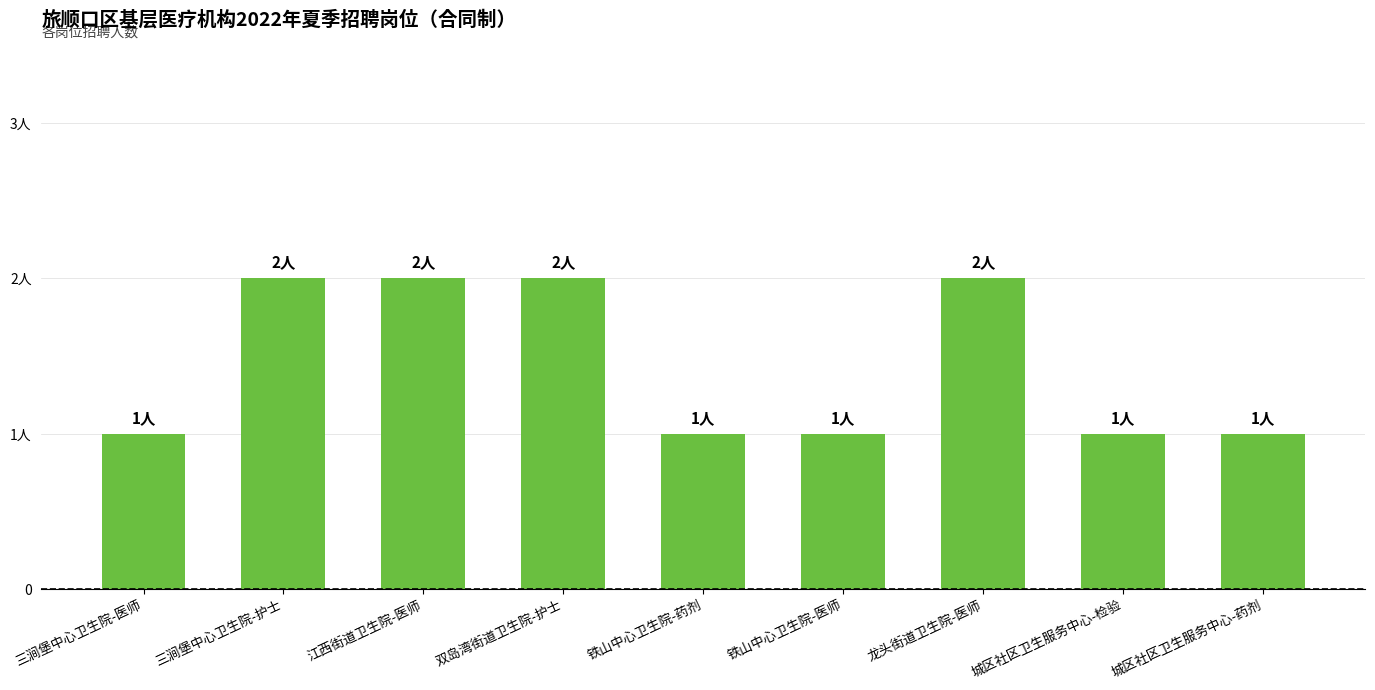

List the labels in order of value, largest first.

三涧堡中心卫生院-护士, 江西街道卫生院-医师, 双岛湾街道卫生院-护士, 龙头街道卫生院-医师, 三涧堡中心卫生院-医师, 铁山中心卫生院-药剂, 铁山中心卫生院-医师, 城区社区卫生服务中心-检验, 城区社区卫生服务中心-药剂